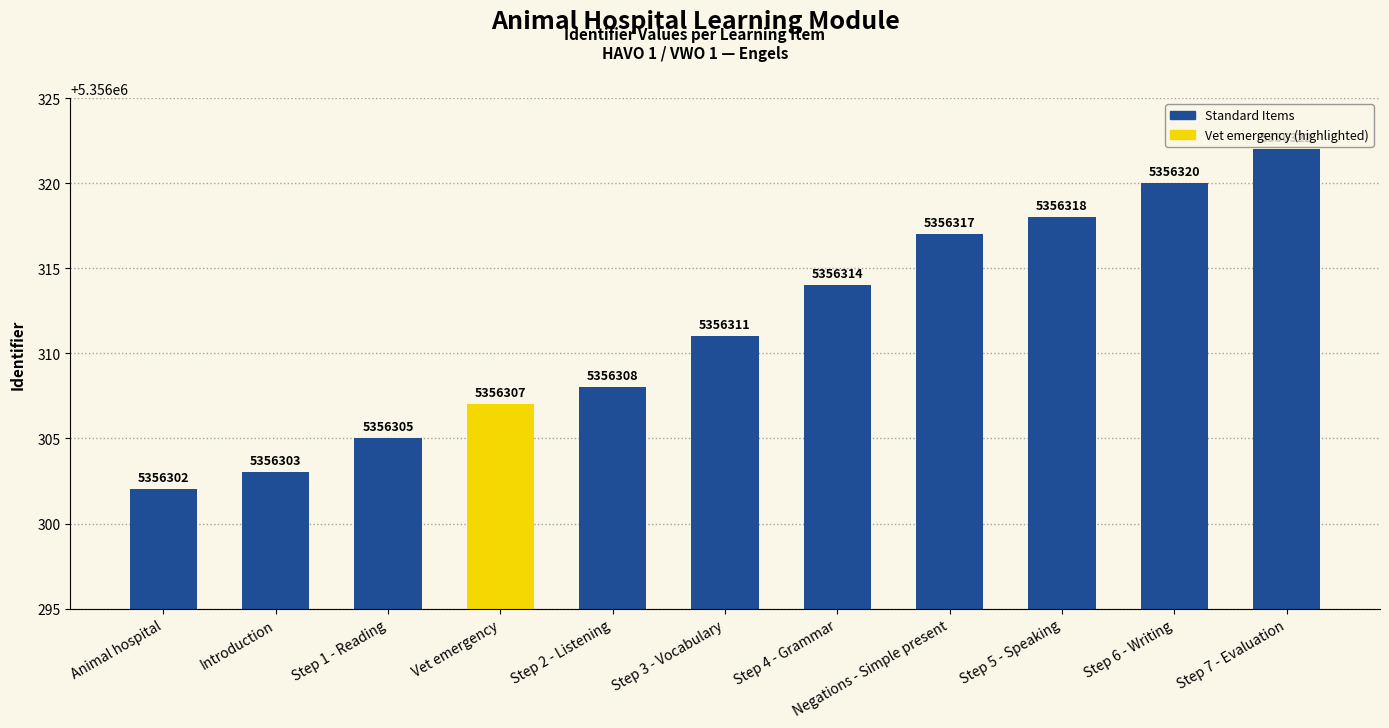

Where is the data nearest to the value 5356312?

Step 3 - Vocabulary